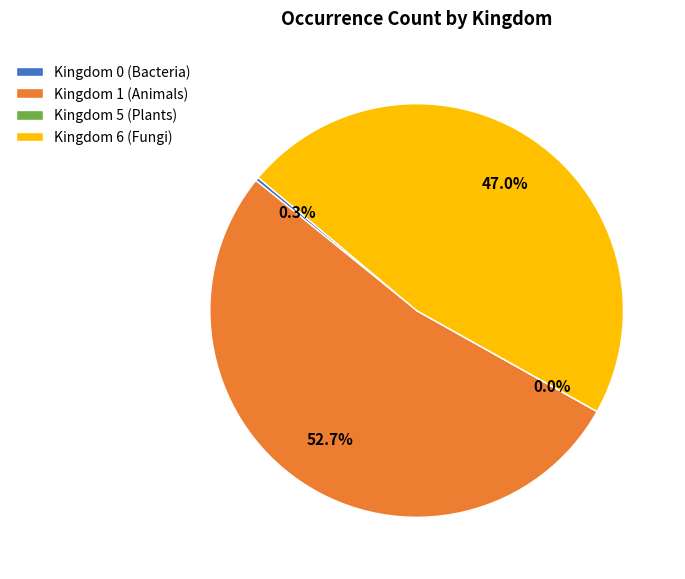

Between Kingdom 6 (Fungi) and Kingdom 0 (Bacteria), which is larger?

Kingdom 6 (Fungi)